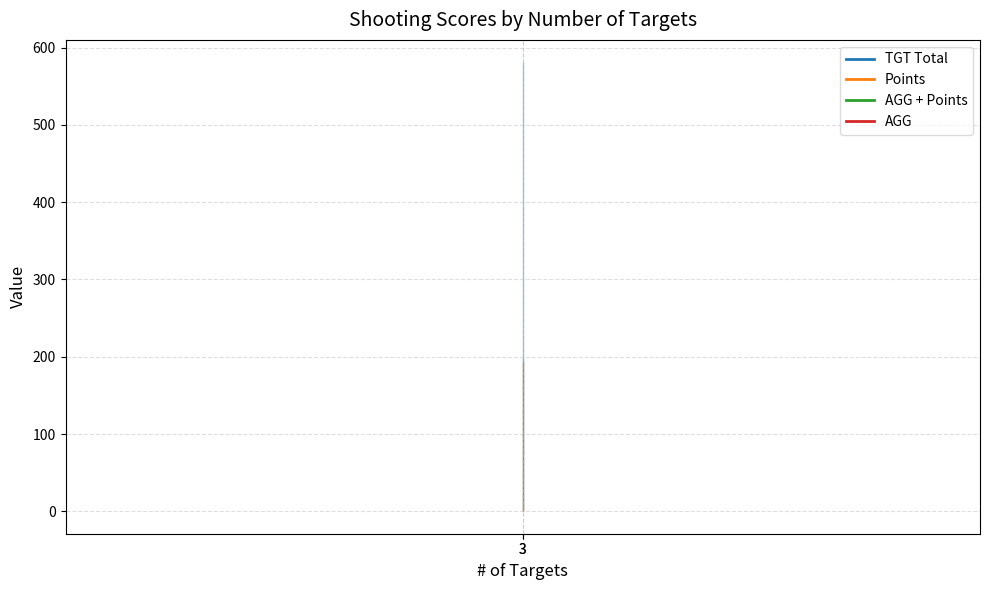

The AGG + Points series shows 198.7 at 3. True or false?

True